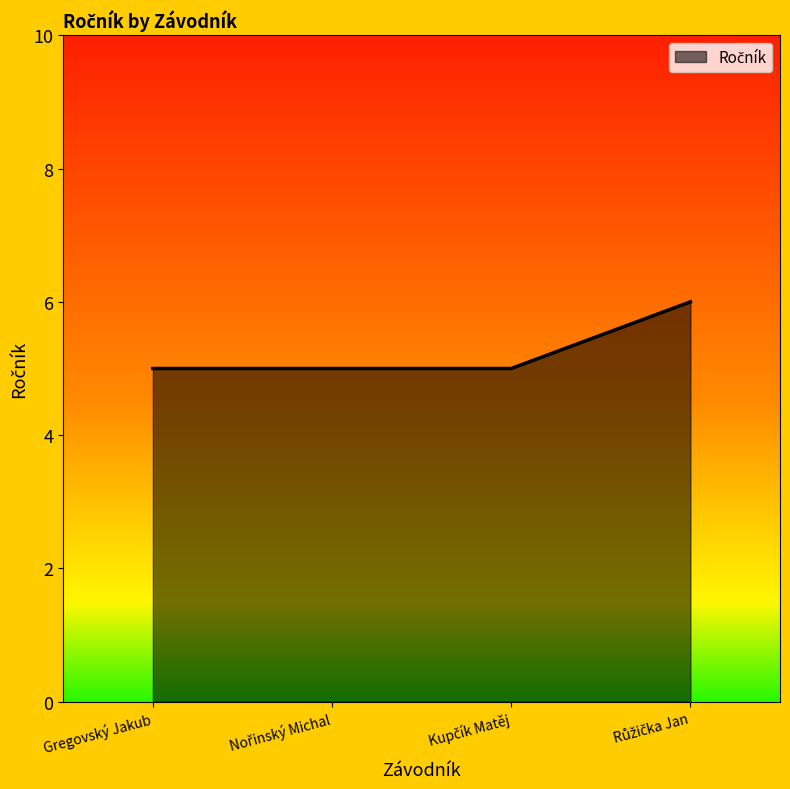

The value at Gregovský Jakub is 3. True or false?

False